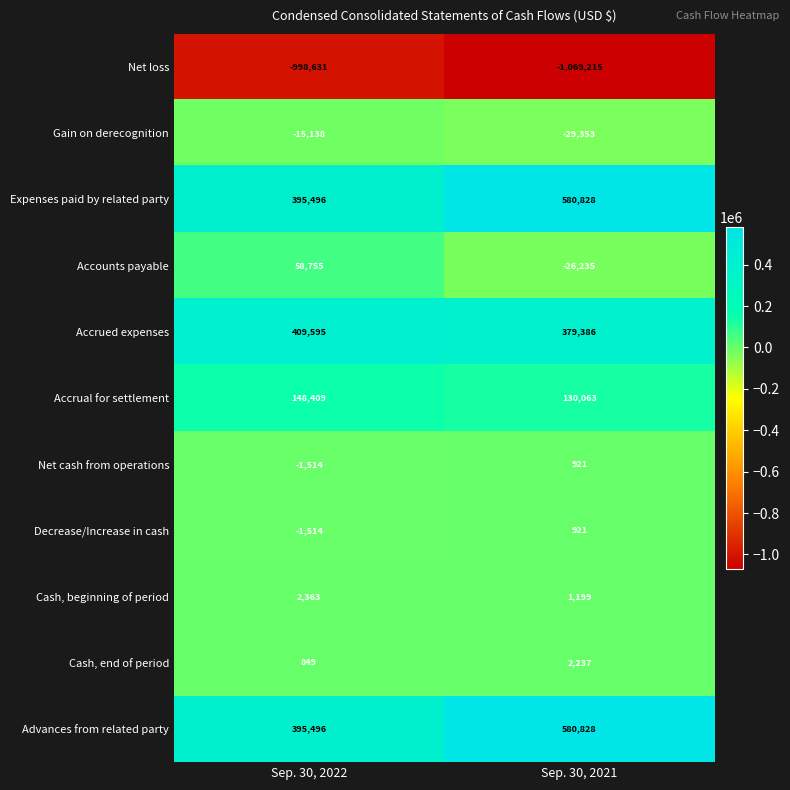

At which category does the chart reach its minimum across all series?

Sep. 30, 2021